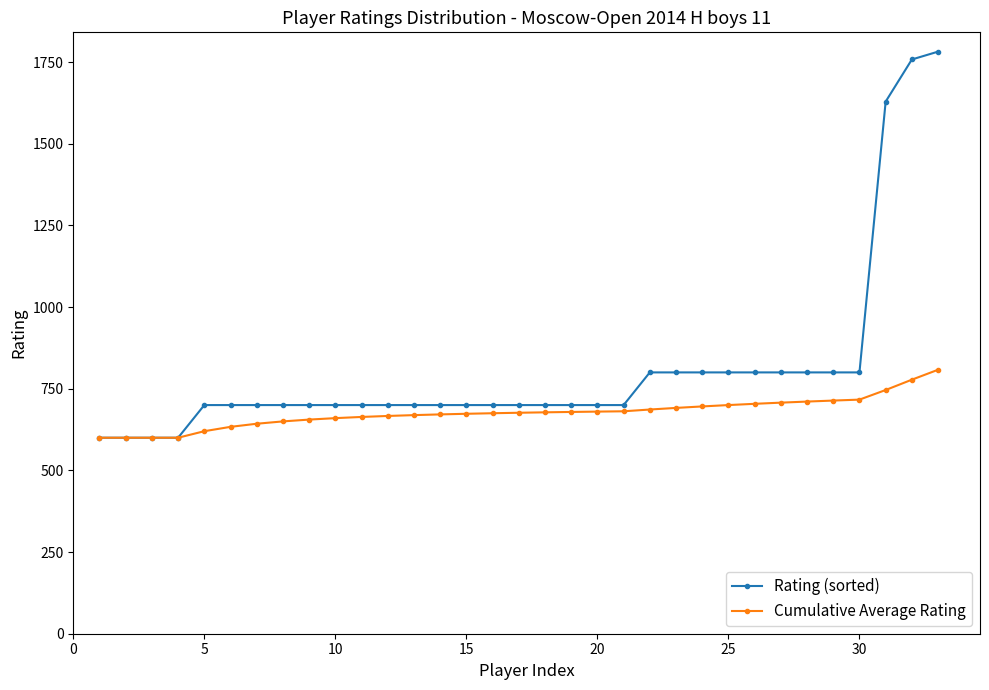

What is the minimum value shown in the chart?

600.0